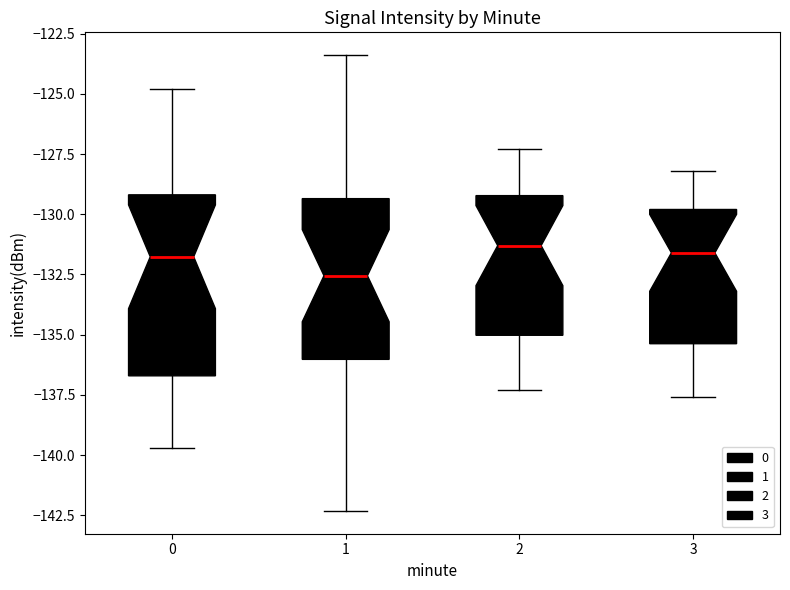

Which box's median line is the lowest?

1